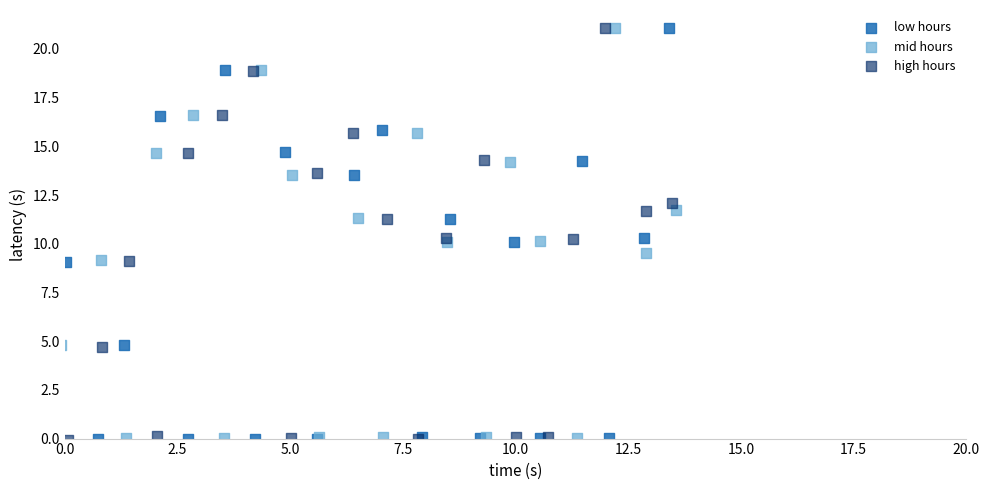

What are all the series names shown in the legend?

low hours, mid hours, high hours